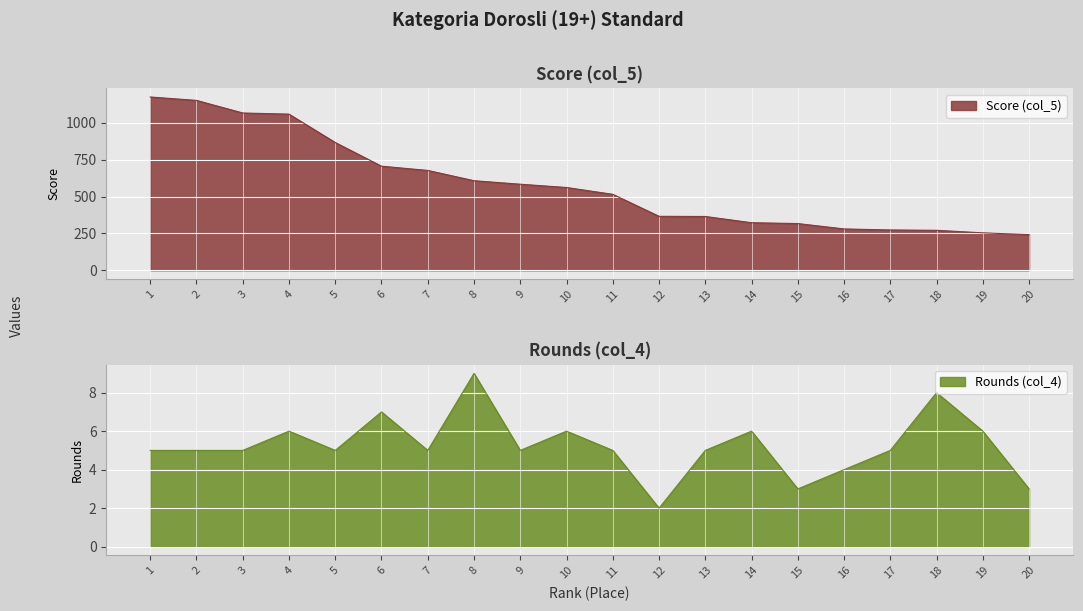

What is the difference between the maximum and second lowest values in the Score (col_5) series?

921.9